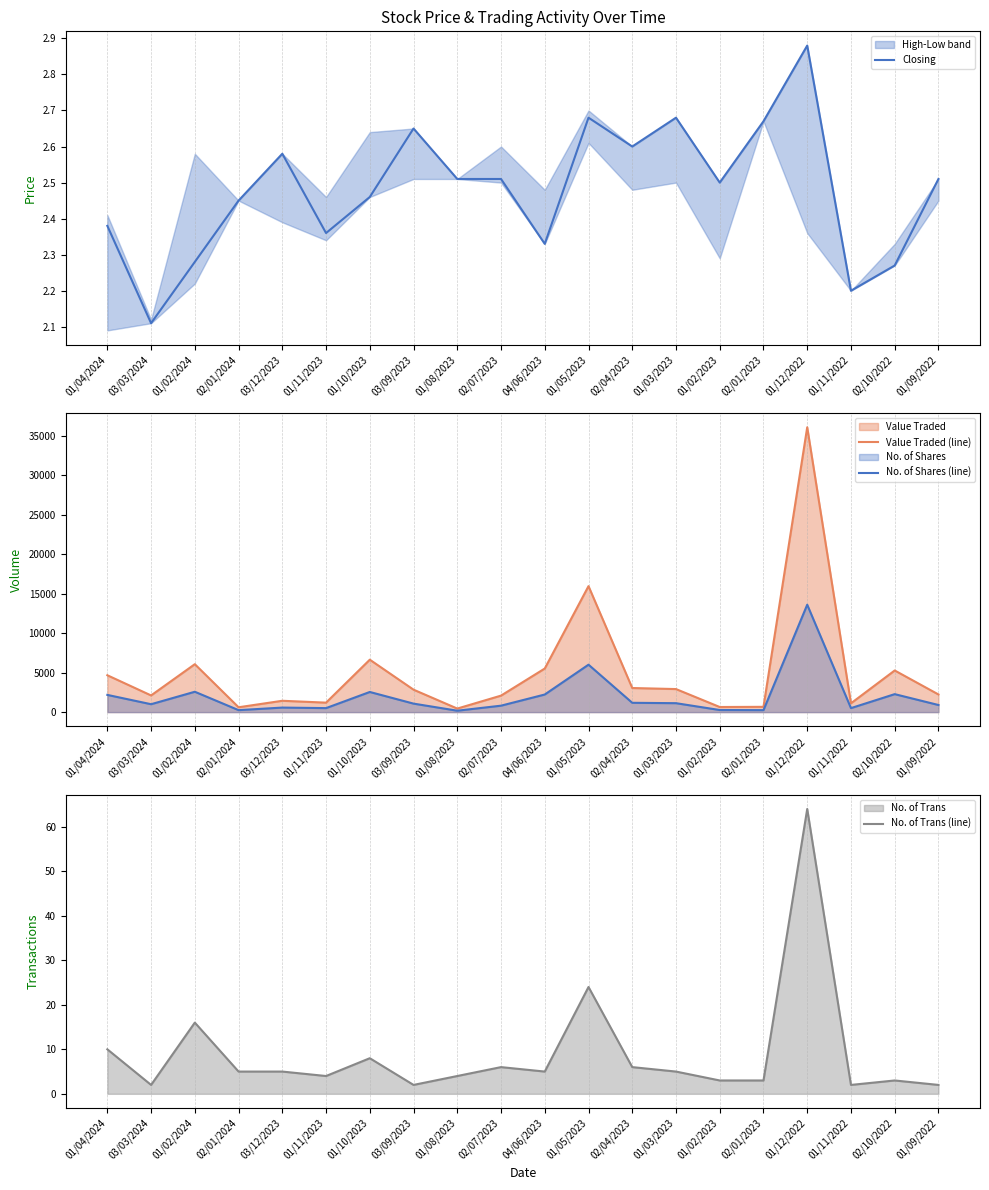

Does the chart have visible grid lines?

Yes